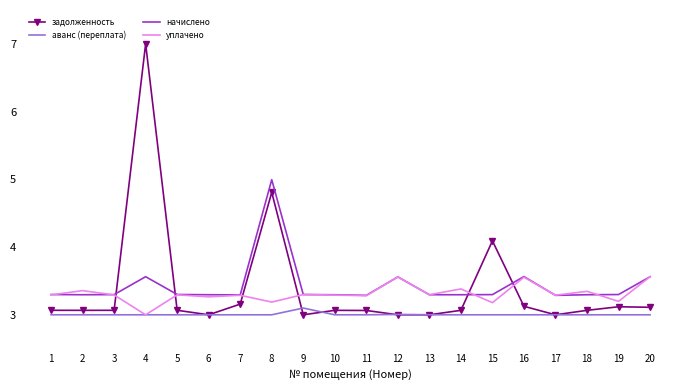

After their last crossing, which series has the higher values: задолженность or уплачено?

уплачено